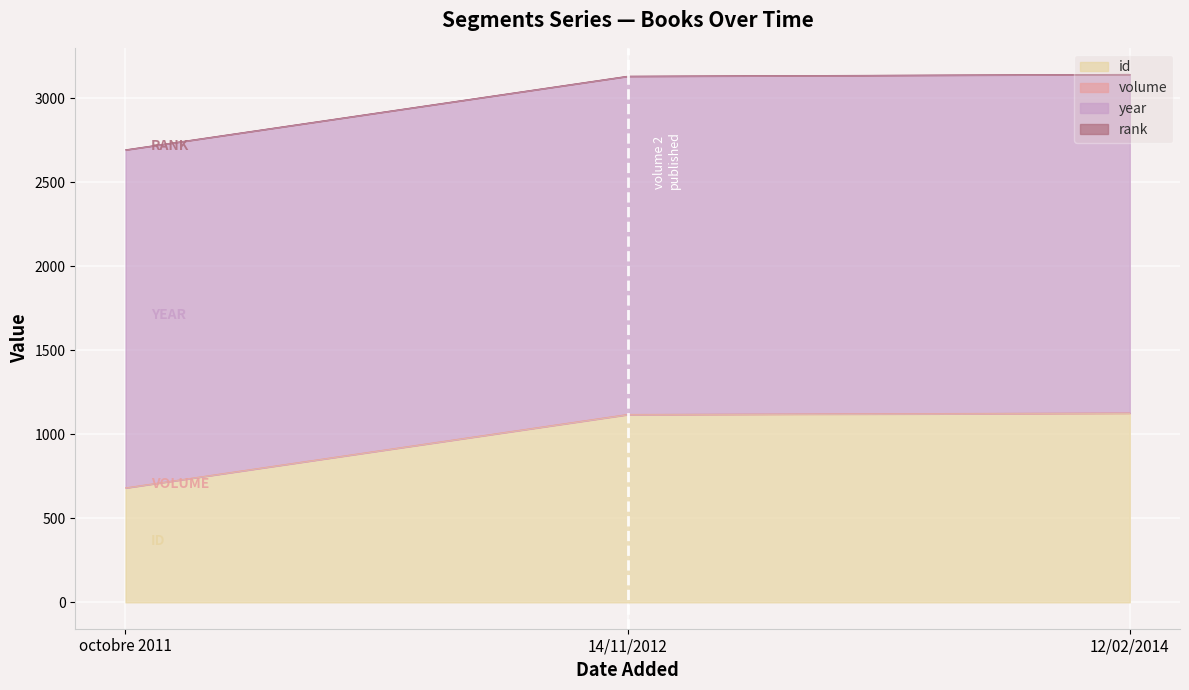

What is the highest value of the year series?

2014